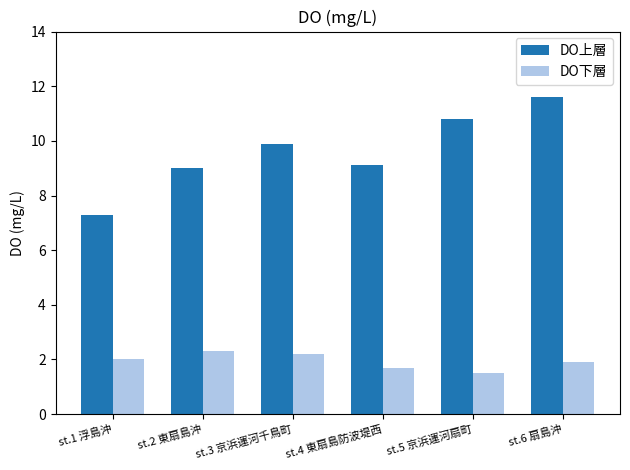

What position from the right is st.2 東扇島沖?

5